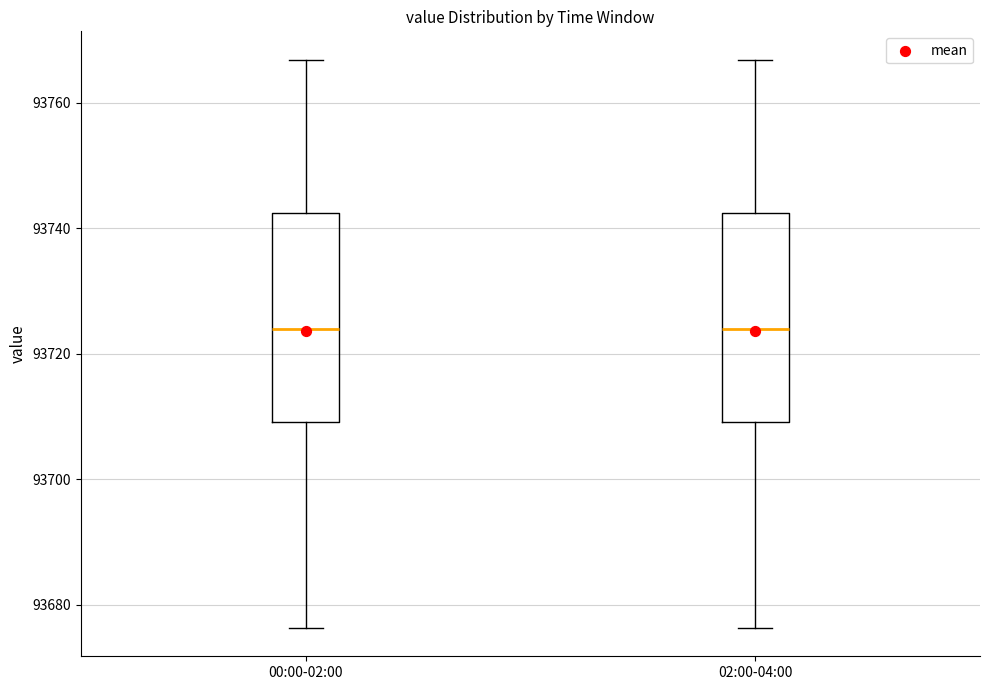

Where does the upper whisker of the box for 02:00-04:00 end on the y-axis? The values are not printed on the chart, so give them approximately, as read against the axis.

93766